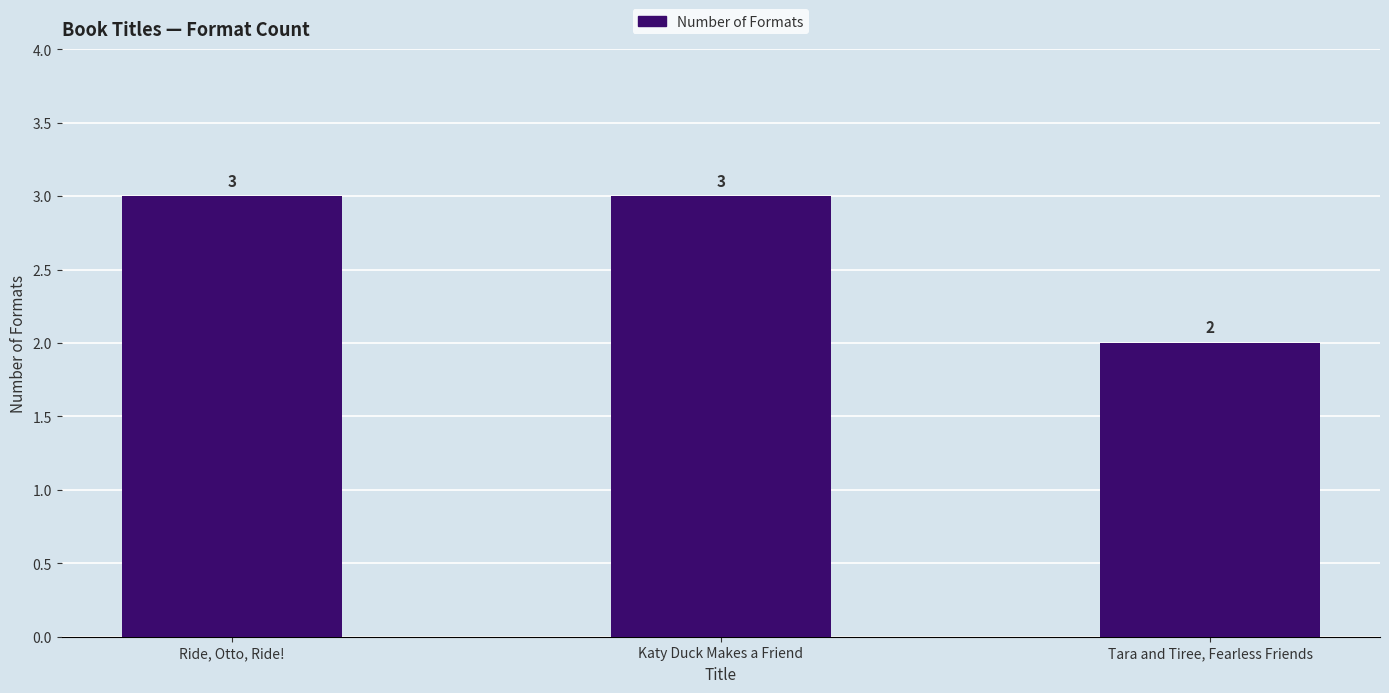

The value at Katy Duck Makes a Friend is 3. True or false?

True